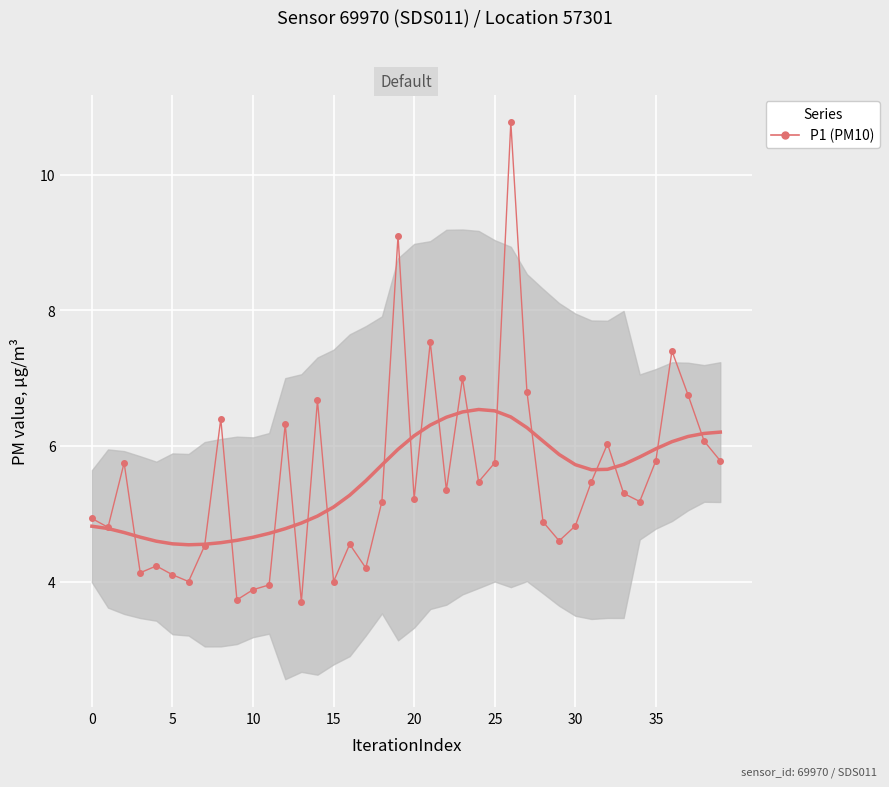

Is it true that the value at 30 is 6.9?

False